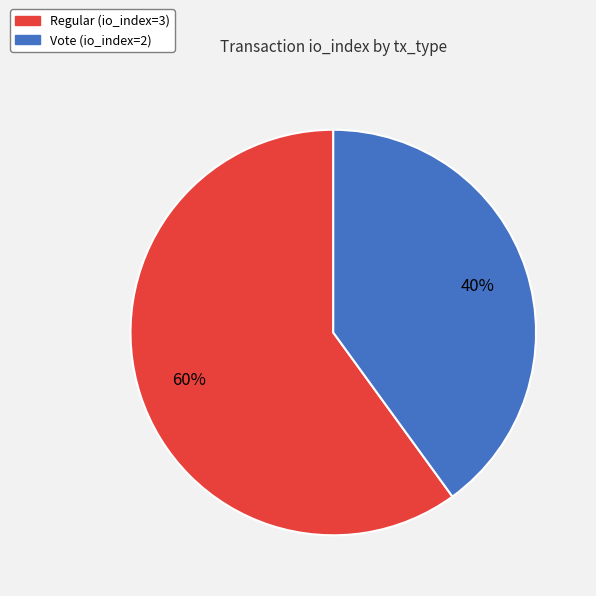

To the nearest percent, what is the average slice percentage?

50%